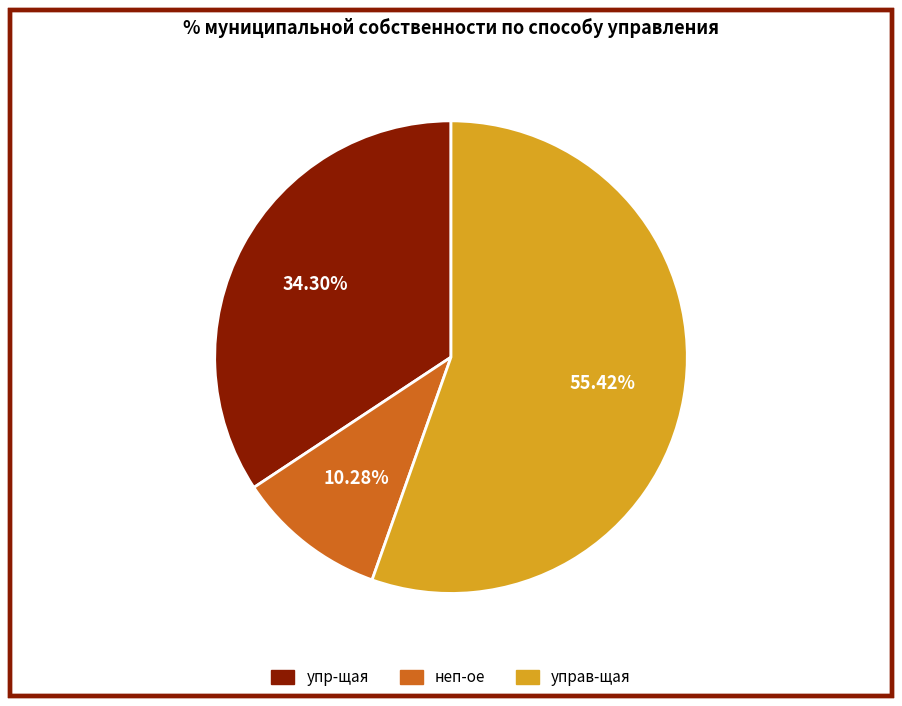

Which category has the biggest portion of the pie?

управ-щая